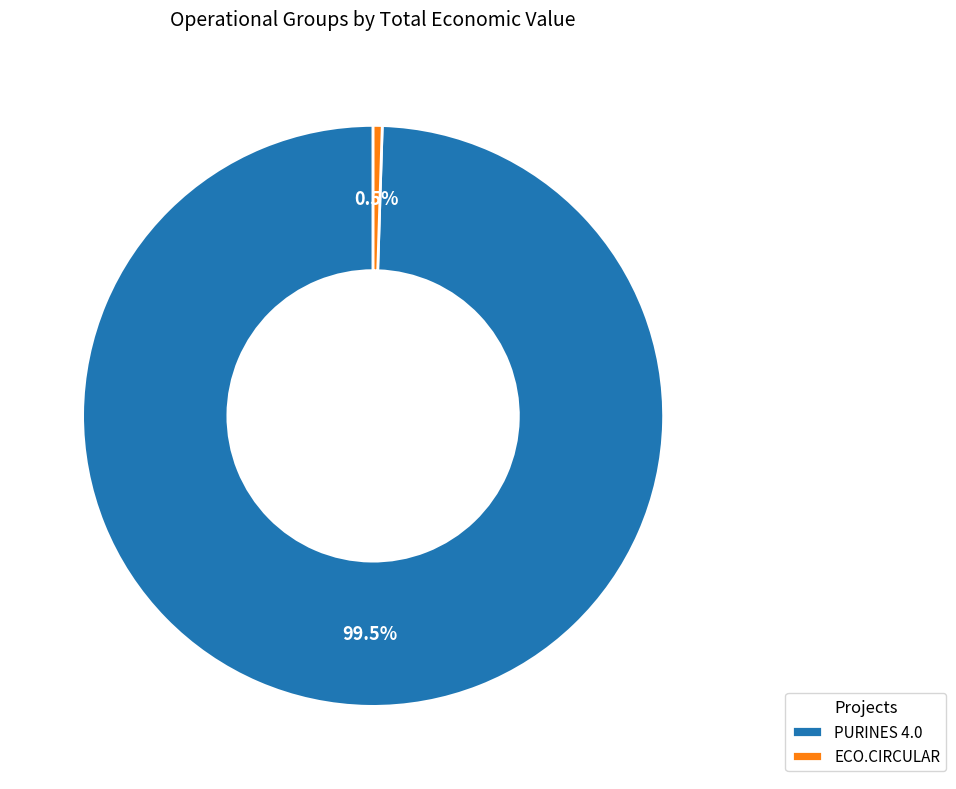

Does ECO.CIRCULAR represent more than half of the total?

No